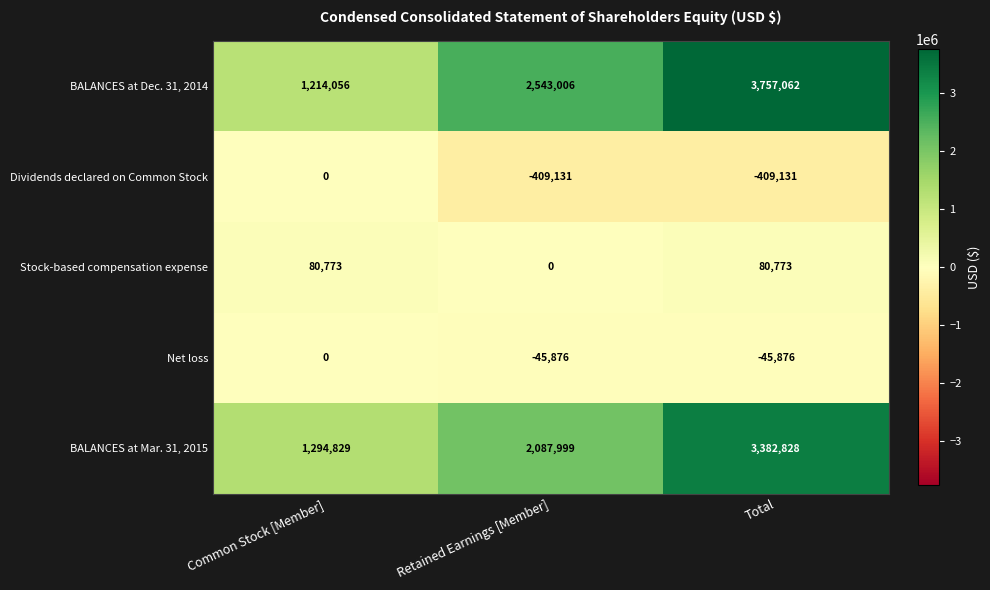

How many values in the BALANCES at Dec. 31, 2014 series are below 2543006?

1